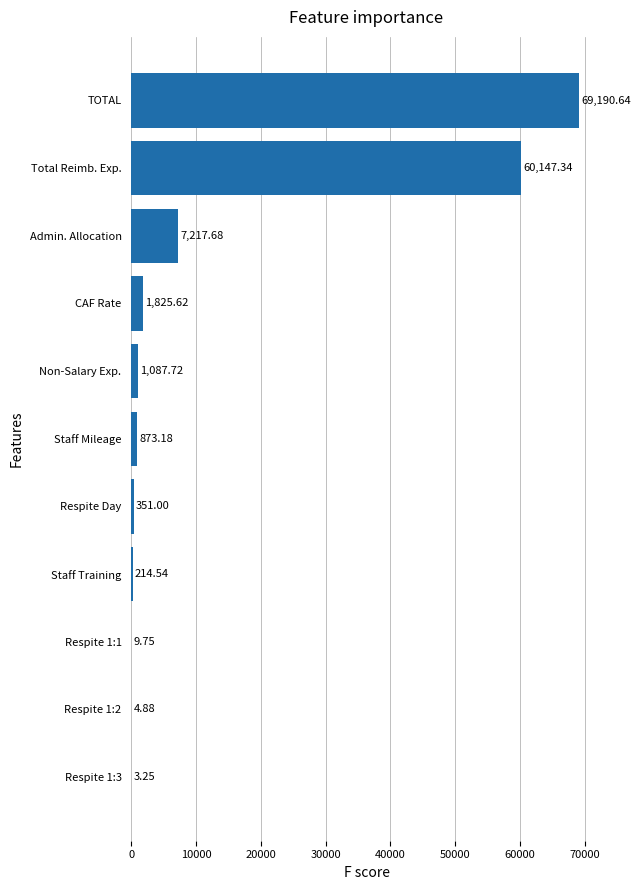

What is the ratio of the value at TOTAL to the value at Total Reimb. Exp.?

1.2